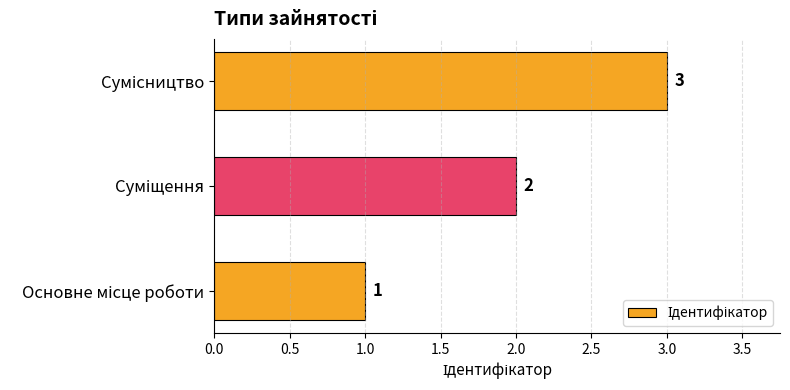

What is the sum of all values?

6